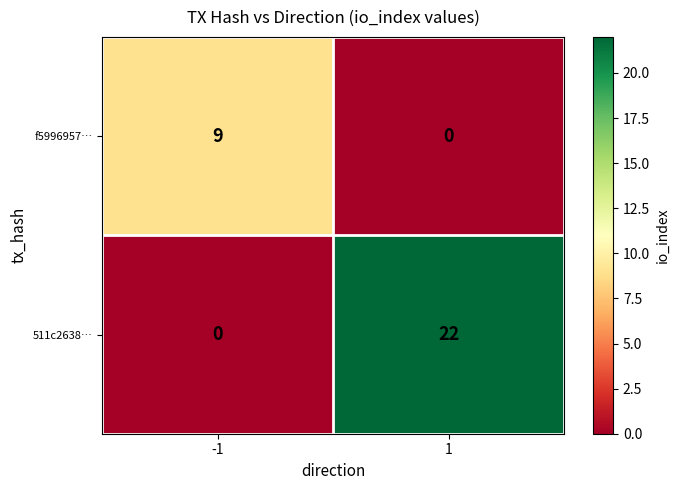

What is the difference between the 511c2638… values at -1 and 1?

22